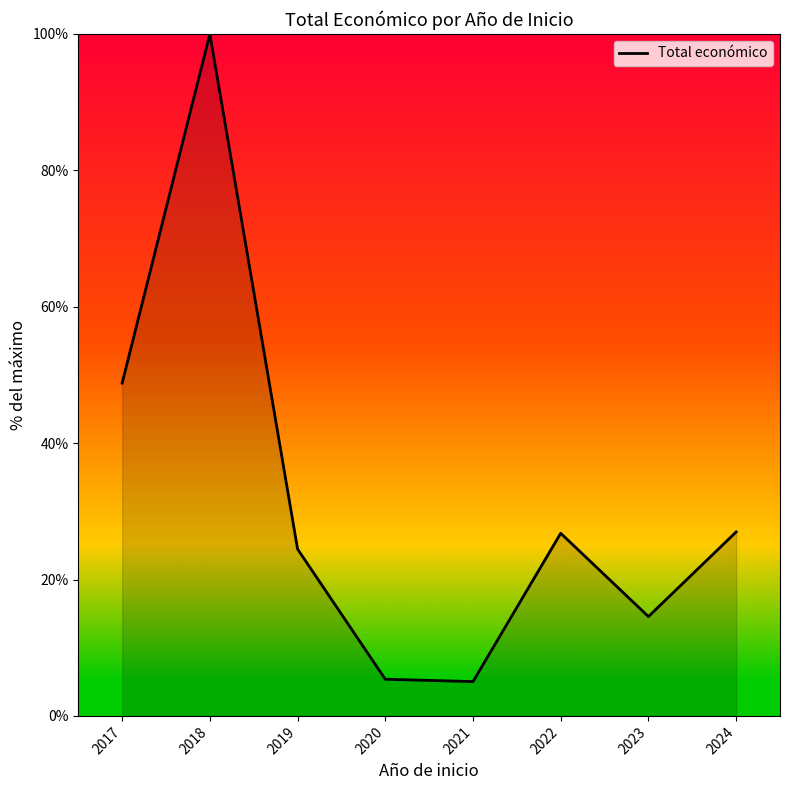

Is it true that the value at 2024 is 39.6?

False